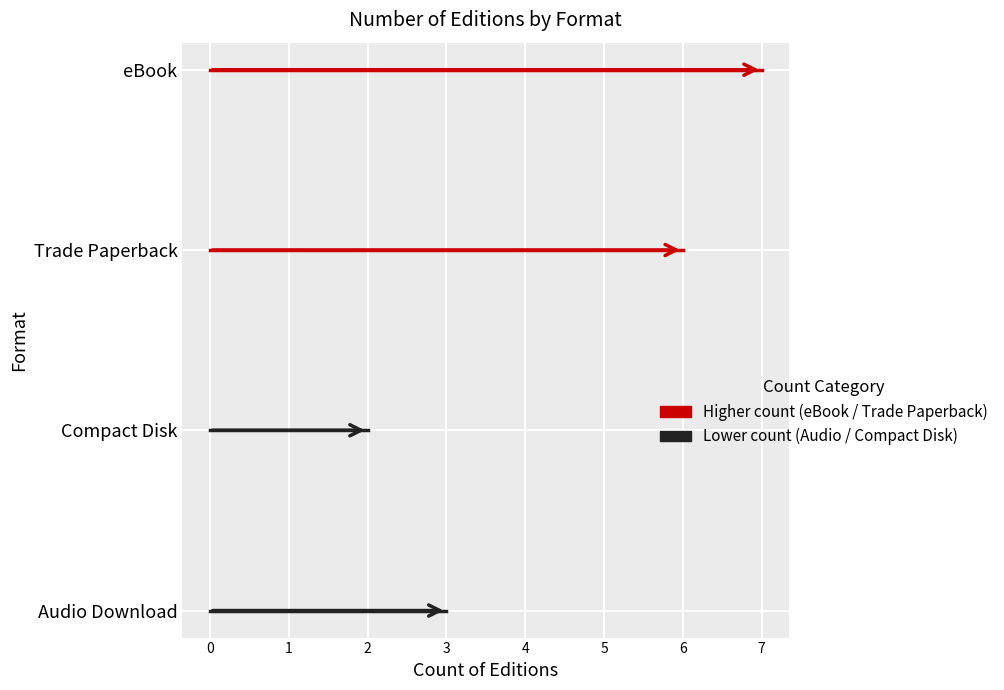

Which series has the widest spread of values?

Audio Download